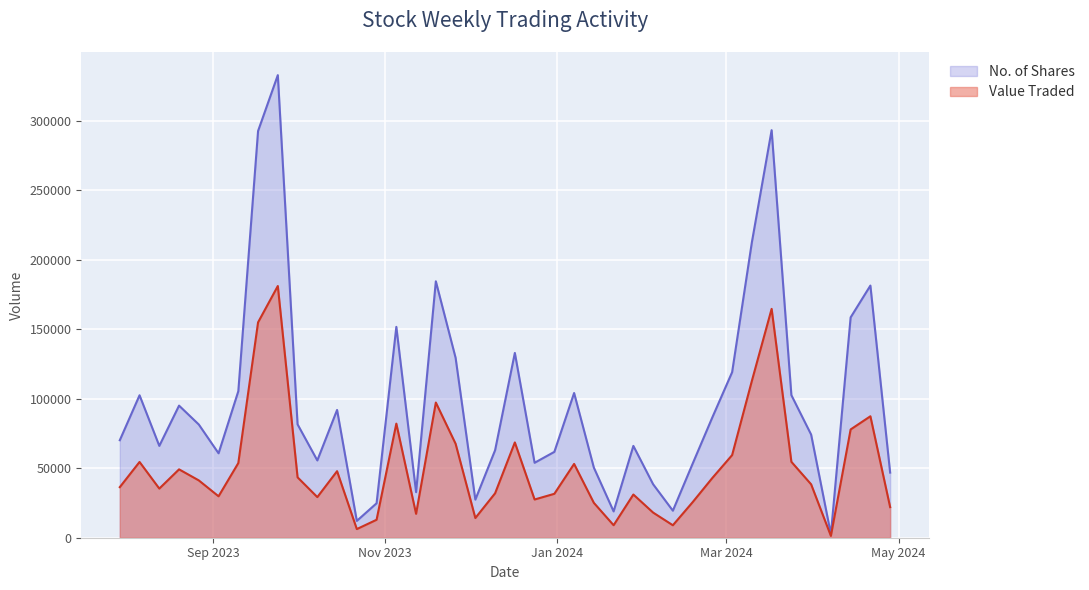

Rank the series by their maximum value, from highest to lowest.

No. of Shares, Value Traded